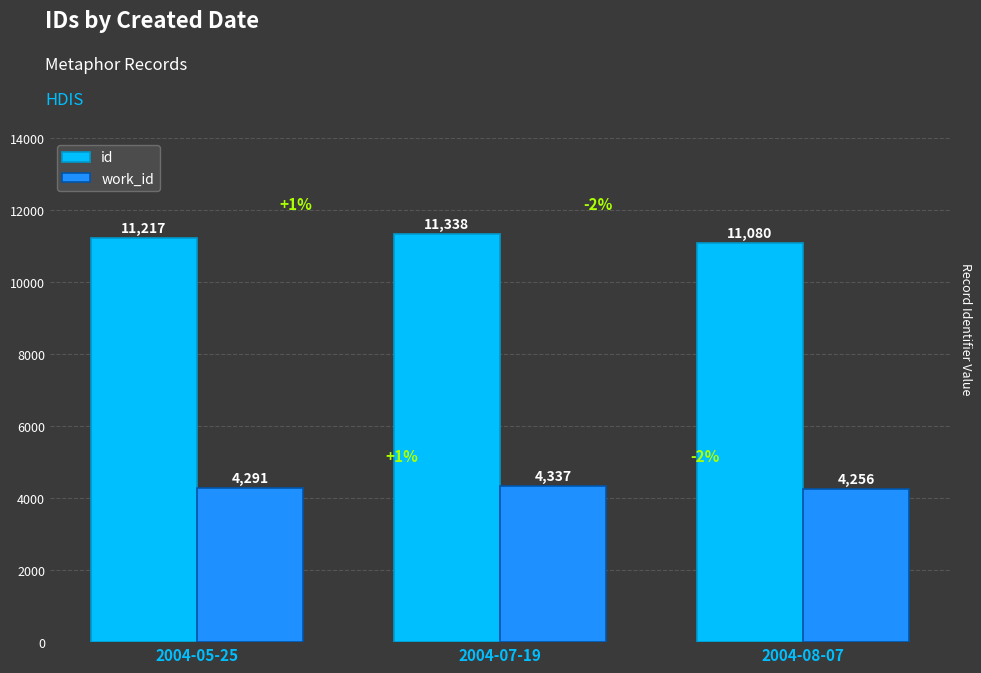

What is the approximate value of id at 2004-08-07, to the nearest 50?

11100